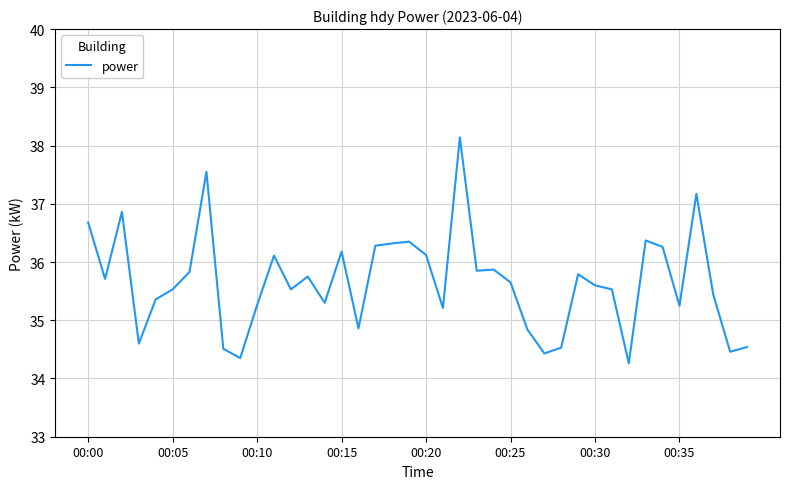

What is the maximum value shown in the chart?

38.1